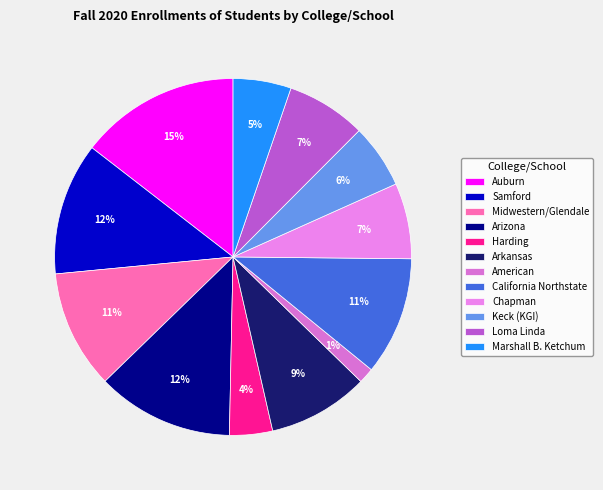

Which category has the smallest portion of the pie?

American